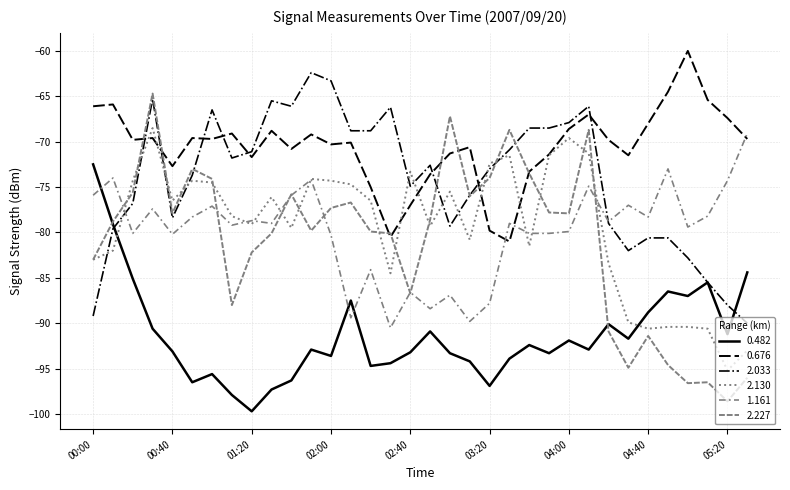

Does the chart have visible grid lines?

Yes